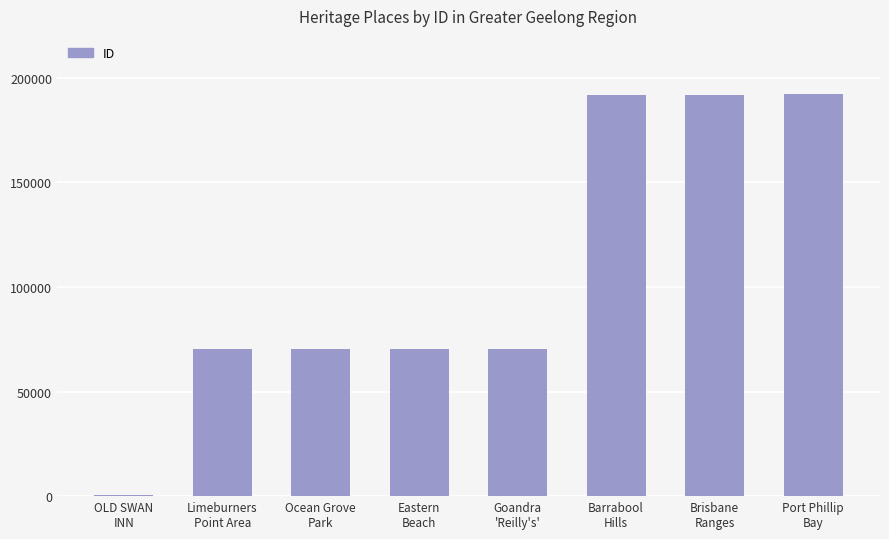

What is the maximum value shown in the chart?

192064